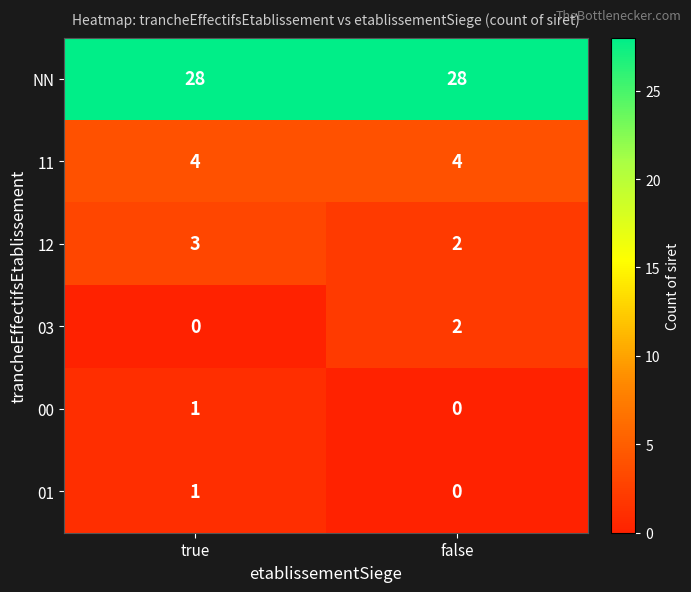

At which label is 12 closest to 2?

false